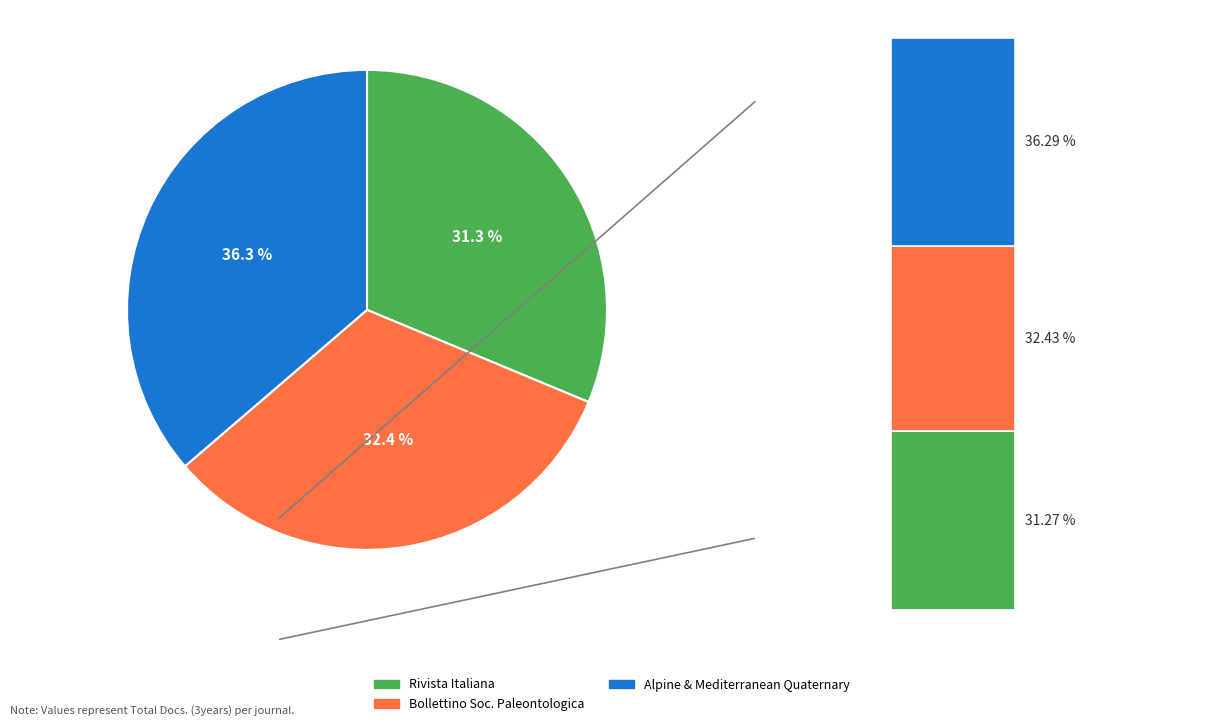

To the nearest percent, what is the combined percentage of Alpine and Mediterranean Quaternary and Rivista Italiana di Paleontologia e Stratigrafia?

68%